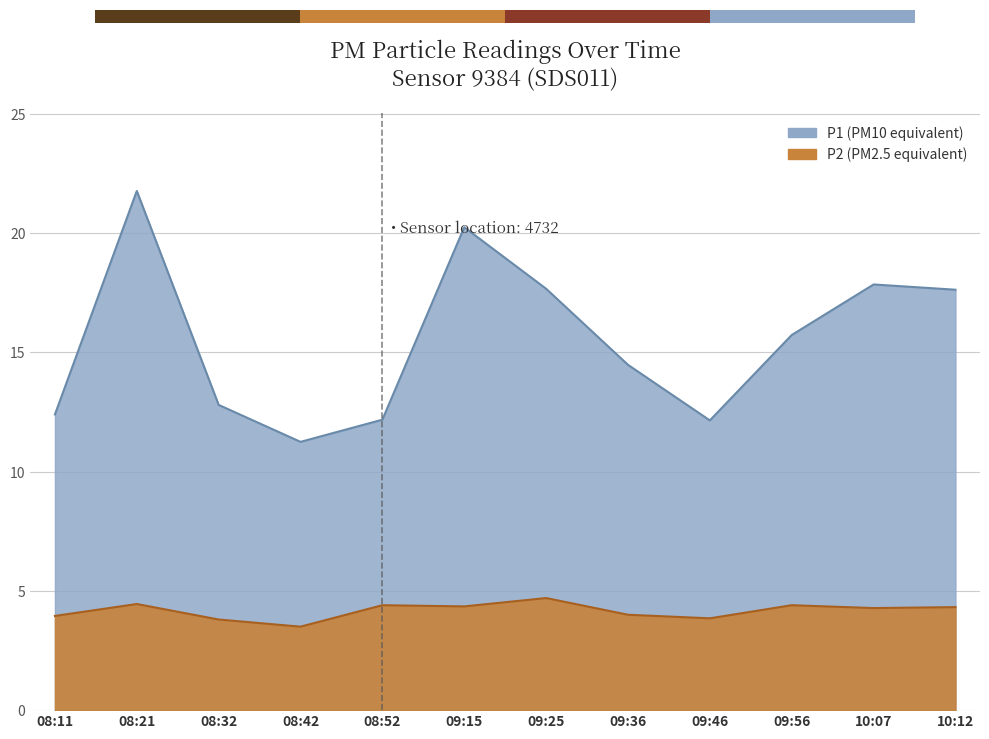

How many categories are shown in the chart?

12